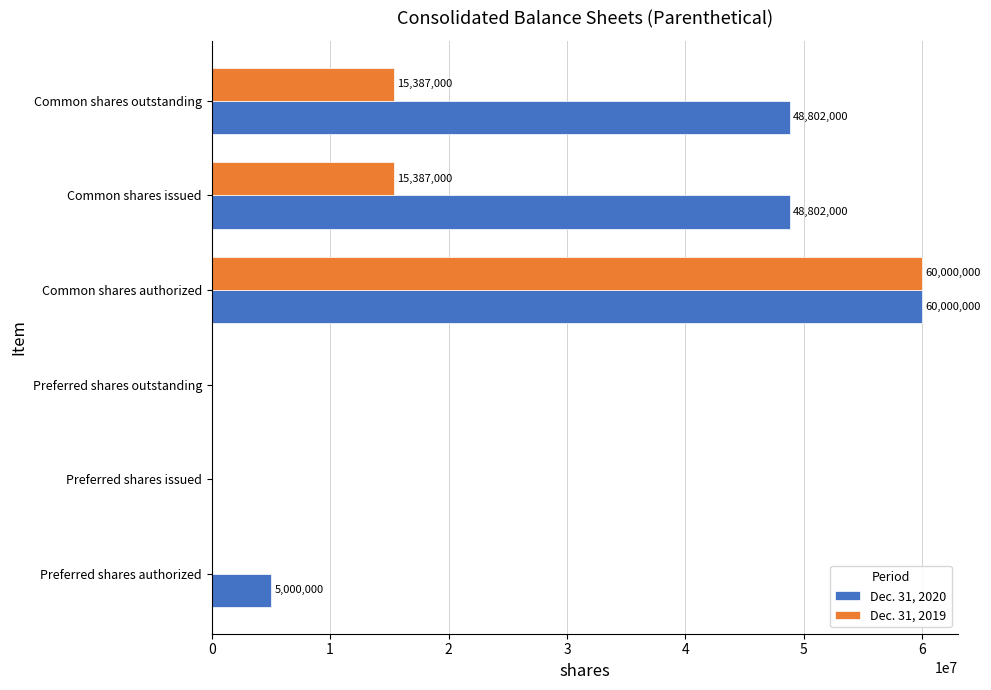

Is it true that Dec. 31, 2020 equals 0 at Preferred shares outstanding?

True